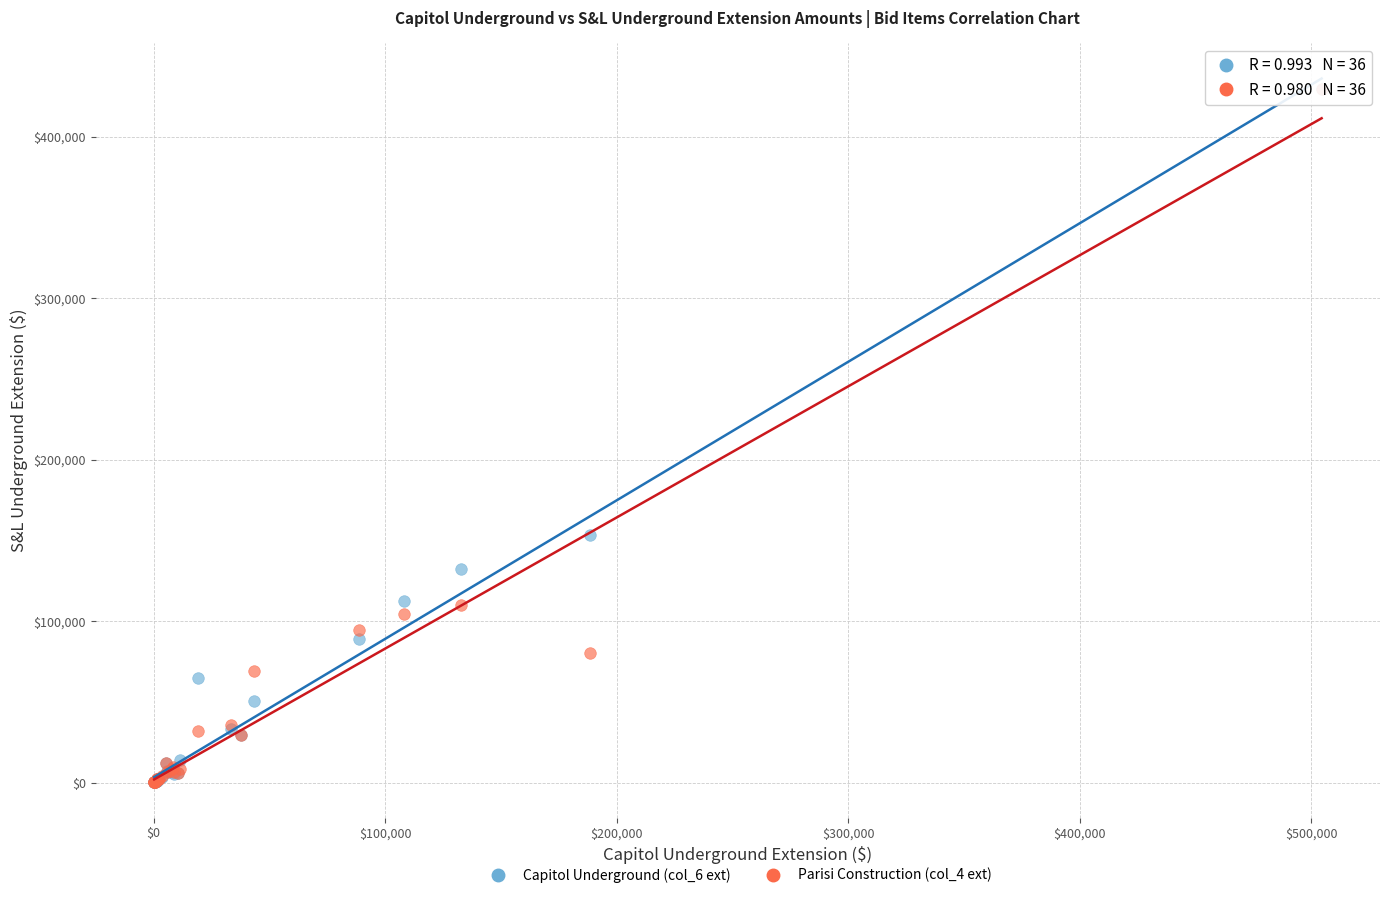

Which series has the largest Y range (max minus min)?

Capitol Underground (col_6 ext)